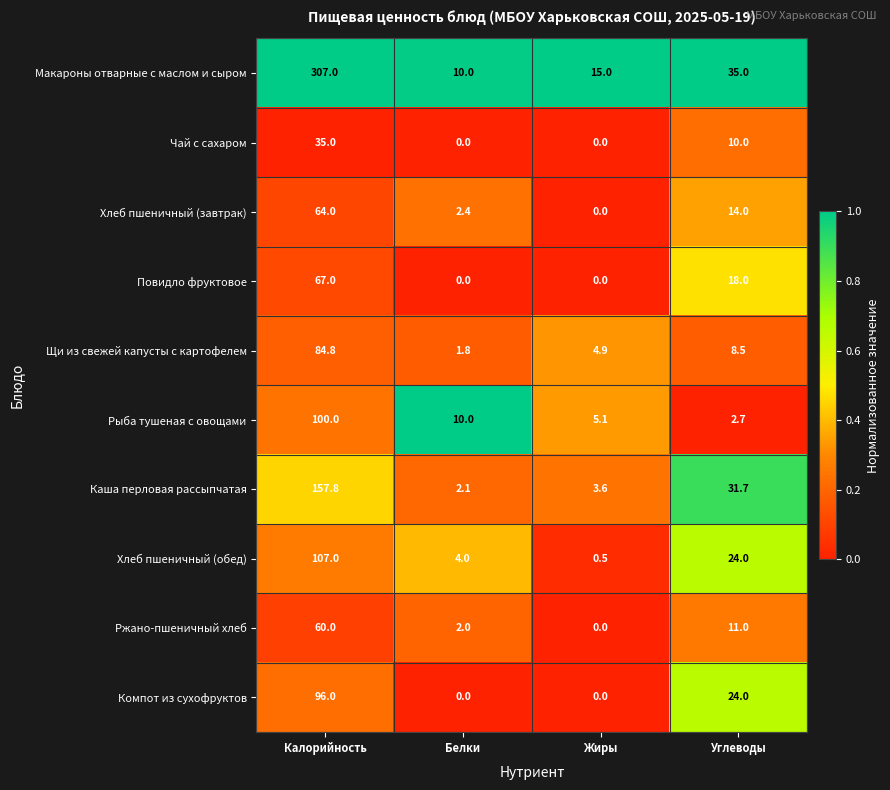

List the series in order of their peak value, lowest first.

Чай с сахаром, Ржано-пшеничный хлеб, Хлеб пшеничный (завтрак), Повидло фруктовое, Щи из свежей капусты с картофелем, Компот из сухофруктов, Рыба тушеная с овощами, Хлеб пшеничный (обед), Каша перловая рассыпчатая, Макароны отварные с маслом и сыром